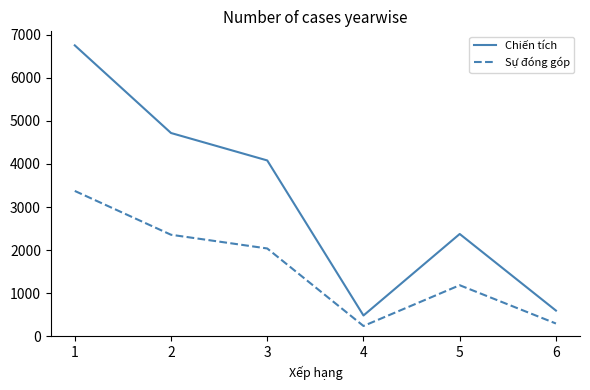

True or false: Chiến tích and Sự đóng góp cross at least once.

False